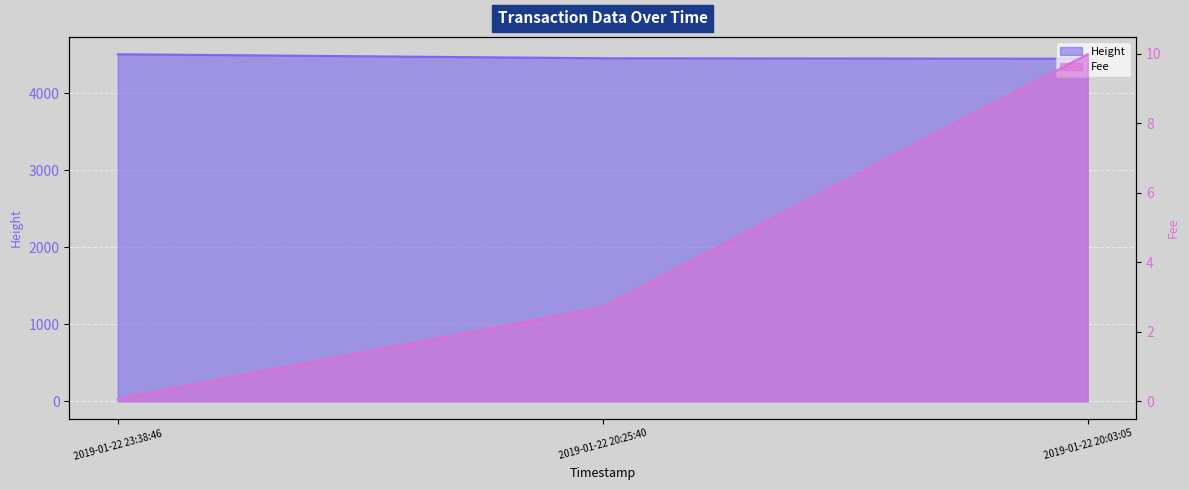

What is the difference between the maximum and minimum values in the Fee series?

9.9